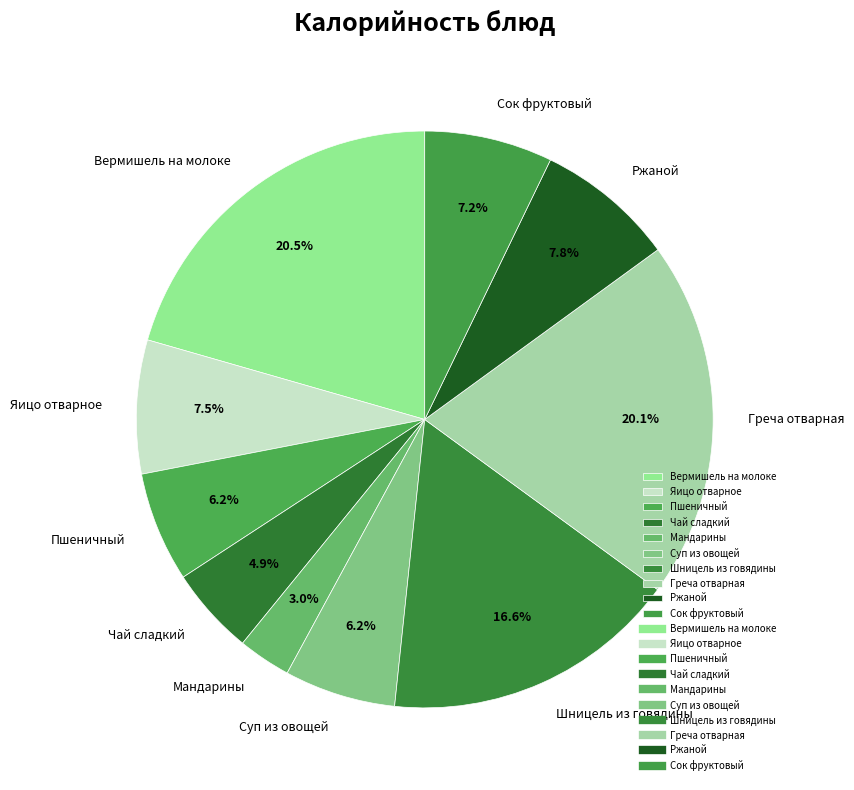

Is it true that Чай сладкий is 5% of the pie?

True